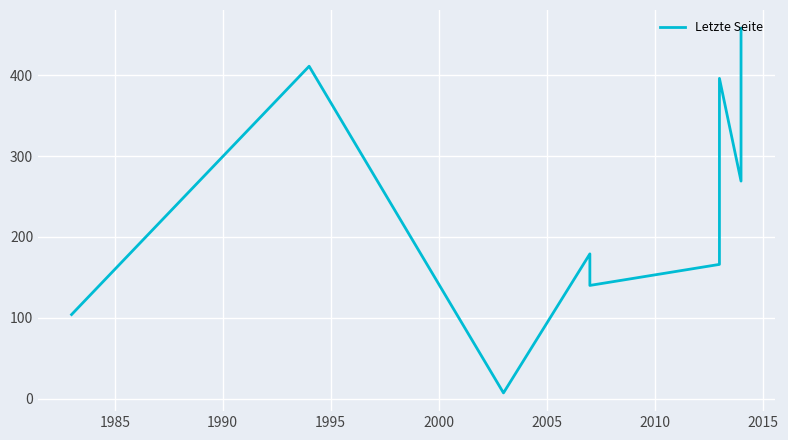

How many series are shown in this chart?

1